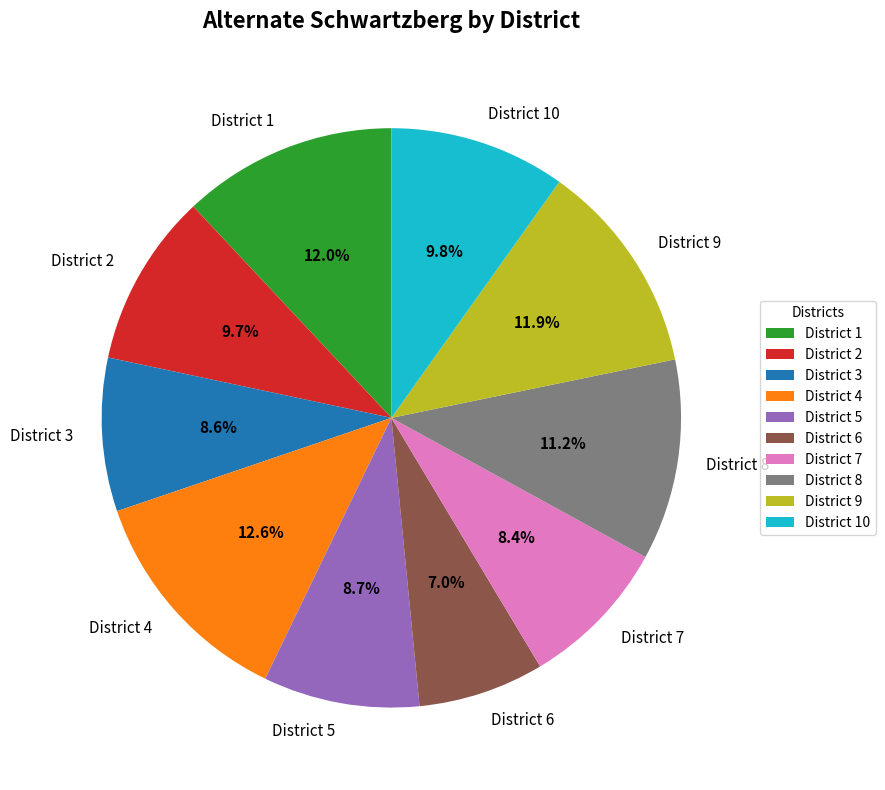

What is the ratio of the value at District 6 to the value at District 3?

0.8